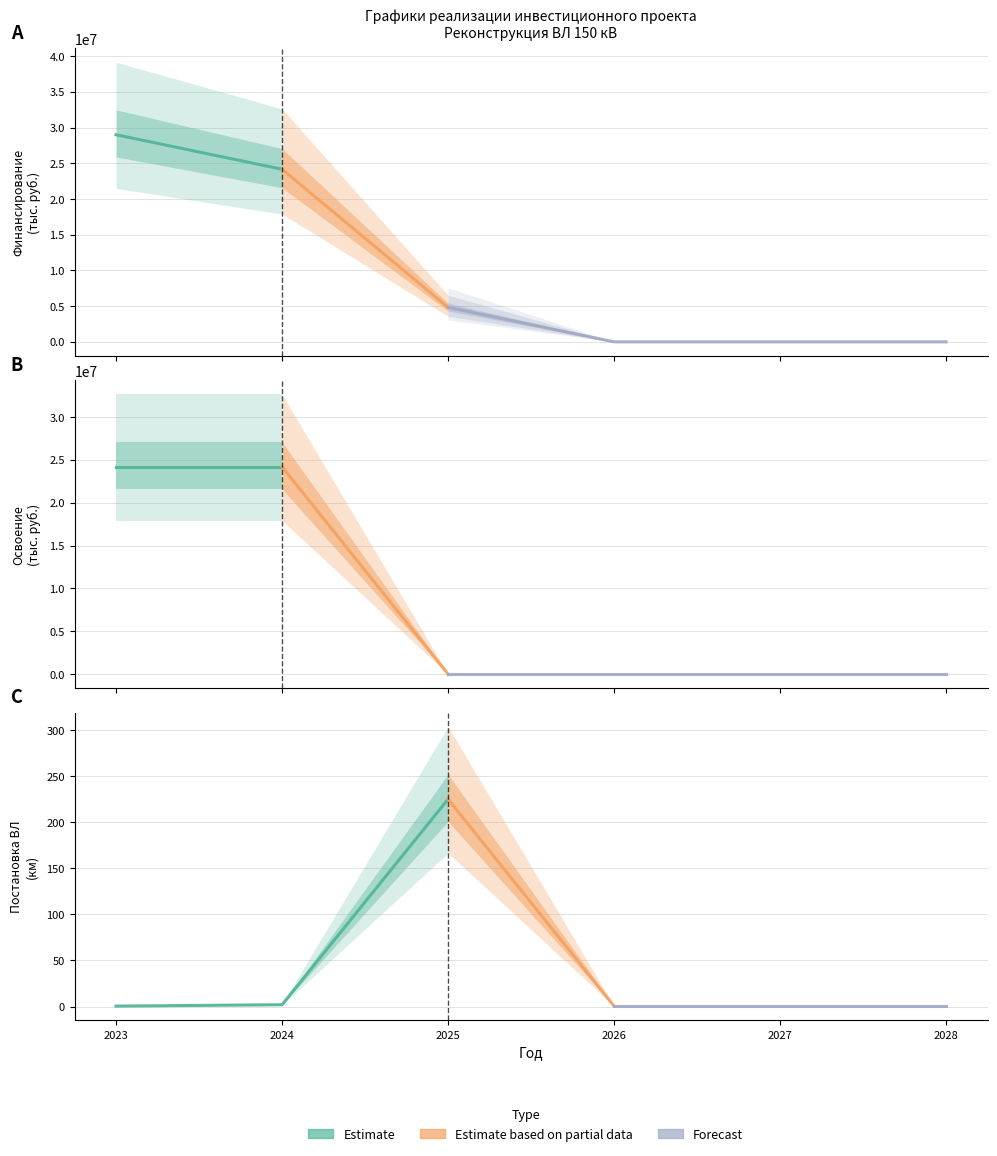

What value does the Освоение (корр) series have at 2023?

24171760